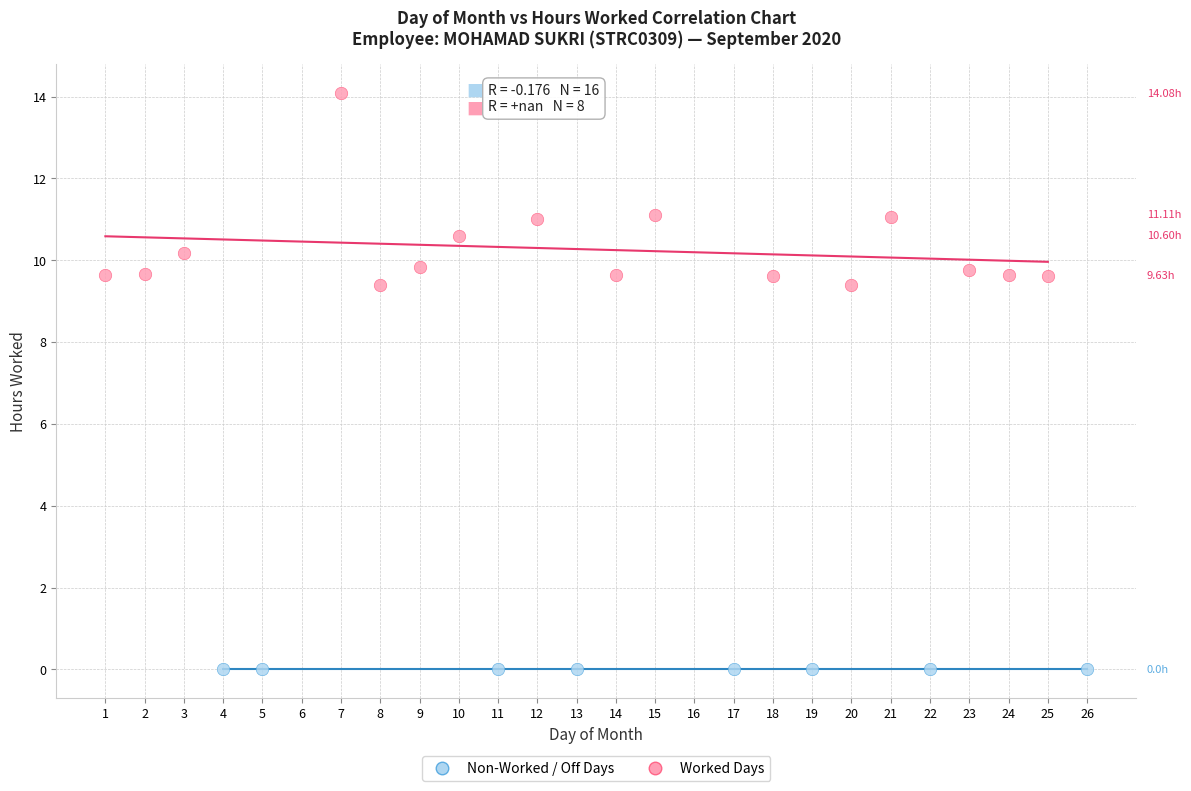

What are all the series names shown in the legend?

Non-Worked / Off Days, Worked Days